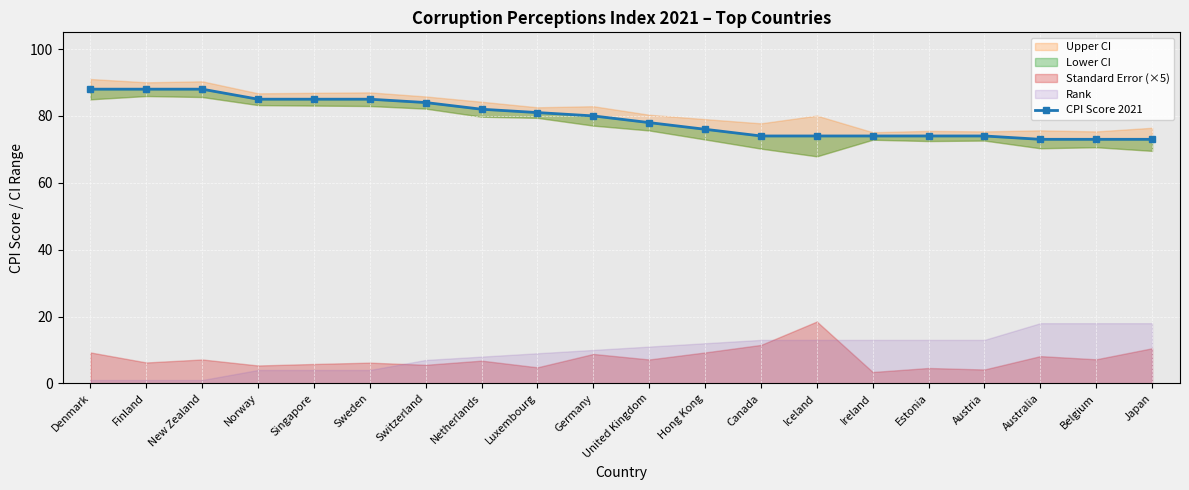

How many lines are shown in the chart?

1